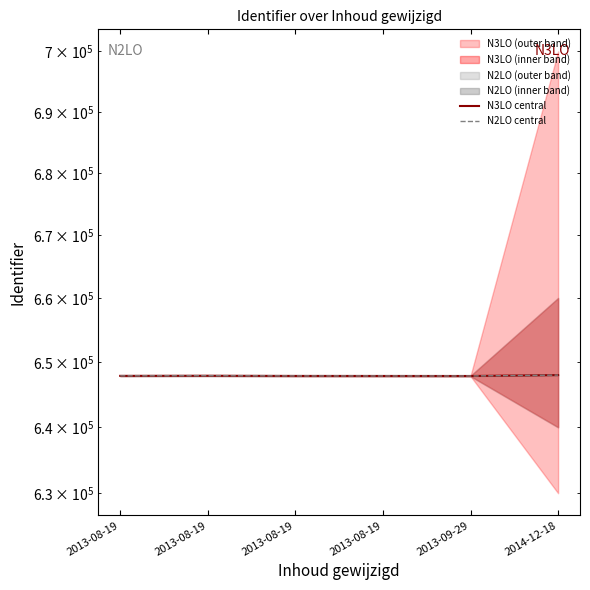

Which category has the lowest value in the N2LO central series?

2013-09-29